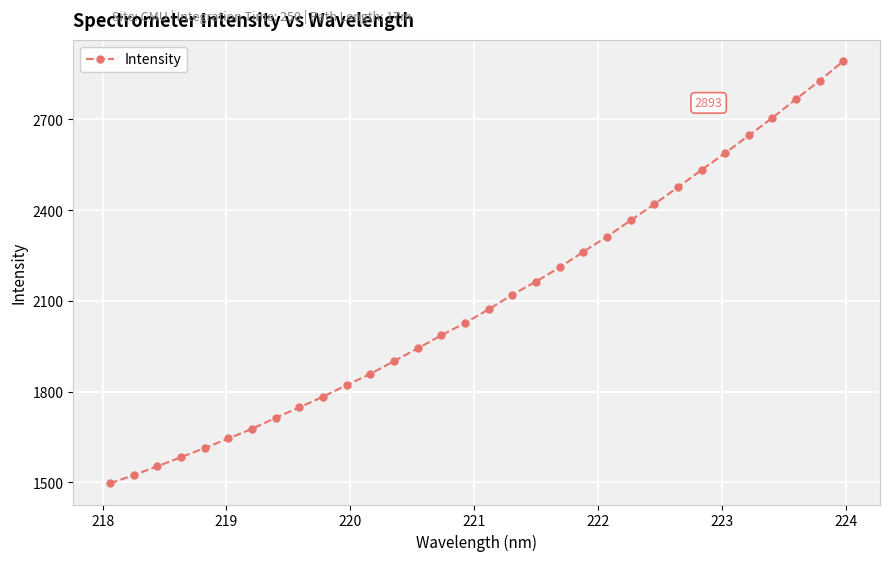

What is the average value?

2101.6